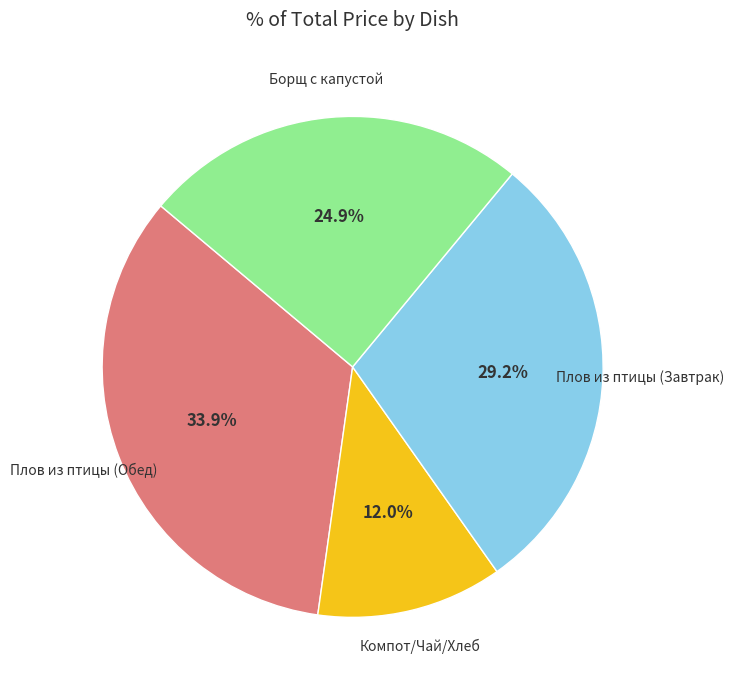

Is there a majority slice in this chart?

No